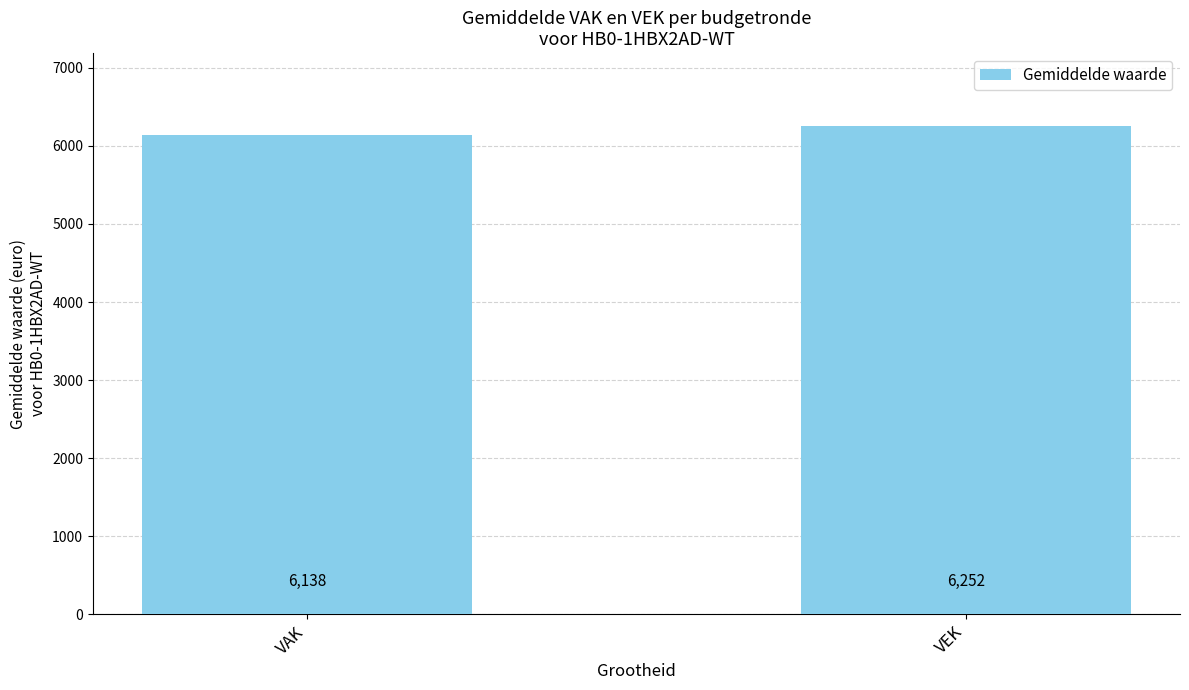

Count the number of values greater than 6251.

1